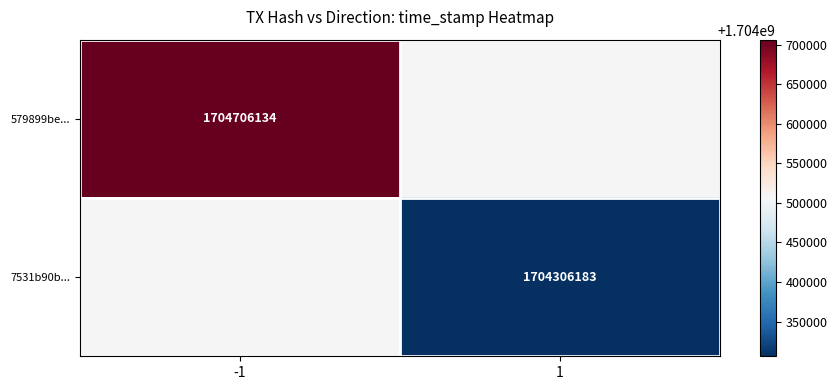

The 579899be... series shows 1704706134 at -1. True or false?

True